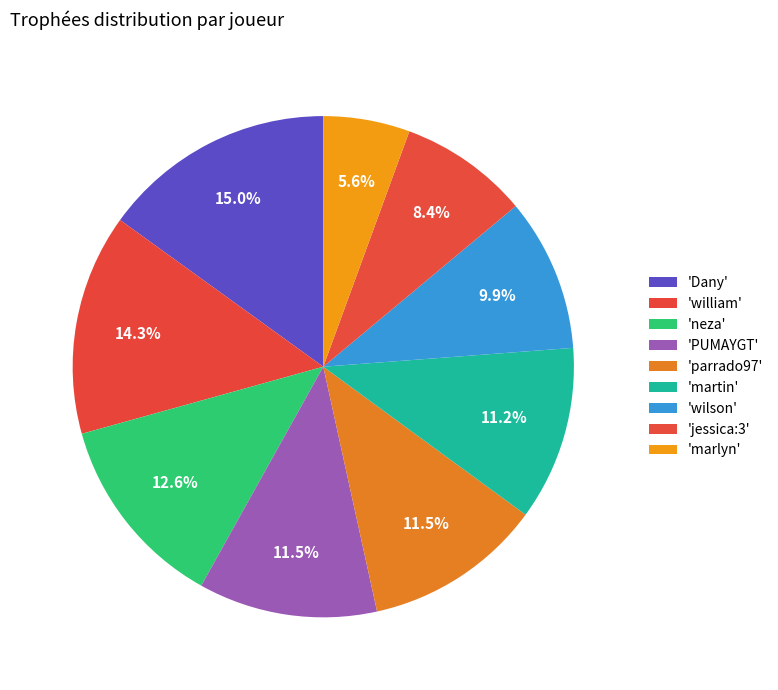

How many segments does this pie chart have?

9